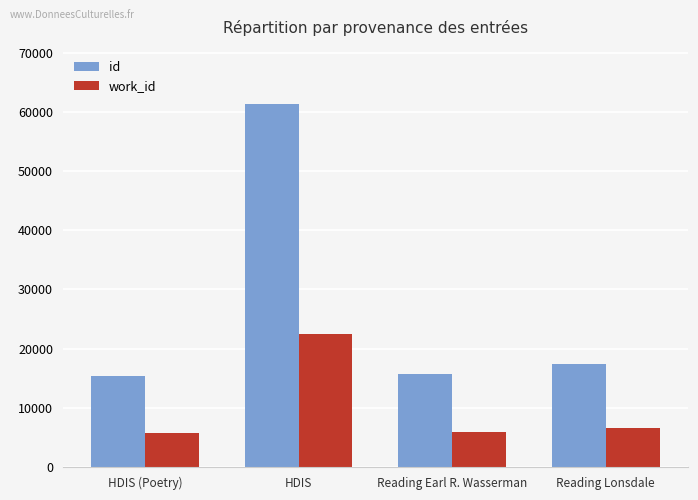

List the series in order of their peak value, highest first.

id, work_id